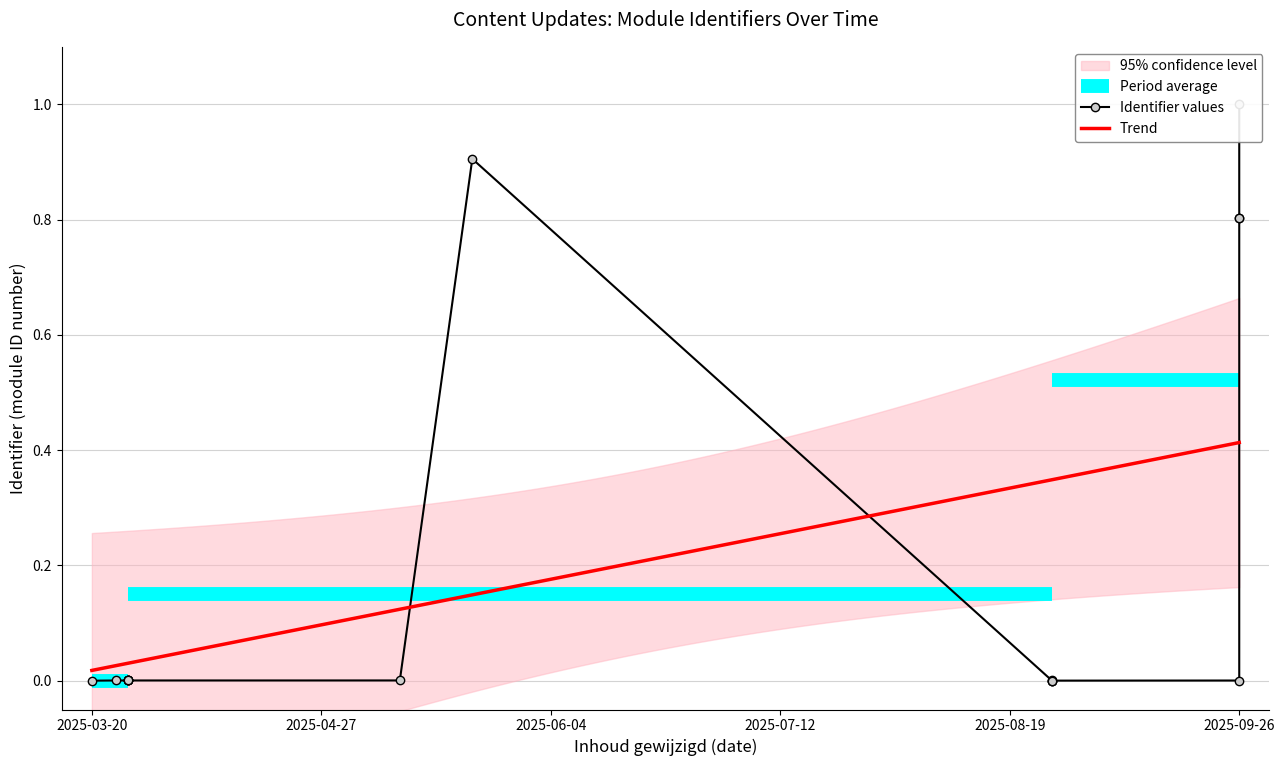

At which label is the value closest to 0?

2025-03-20